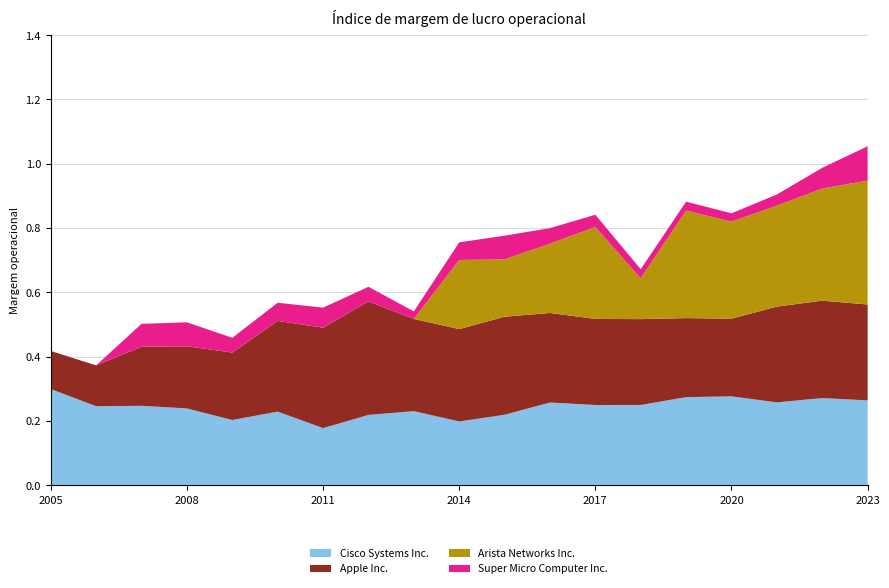

Reading right to left, extract all data points from this chart.

Cisco Systems Inc.: 0.3	0.3	0.3	0.3	0.3	0.2	0.2	0.3	0.2	0.2	0.2	0.2	0.2	0.2	0.2	0.2	0.2	0.2	0.3
Apple Inc.: 0.3	0.3	0.3	0.2	0.2	0.3	0.3	0.3	0.3	0.3	0.3	0.4	0.3	0.3	0.2	0.2	0.2	0.1	0.1
Arista Networks Inc.: 0.4	0.3	0.3	0.3	0.3	0.1	0.3	0.2	0.2	0.2	0.0	0.0	0.0	0.0	0.0	0.0	0.0	0.0	0.0
Super Micro Computer Inc.: 0.1	0.1	0.0	0.0	0.0	0.0	0.0	0.0	0.1	0.1	0.0	0.0	0.1	0.1	0.0	0.1	0.1	0.0	0.0